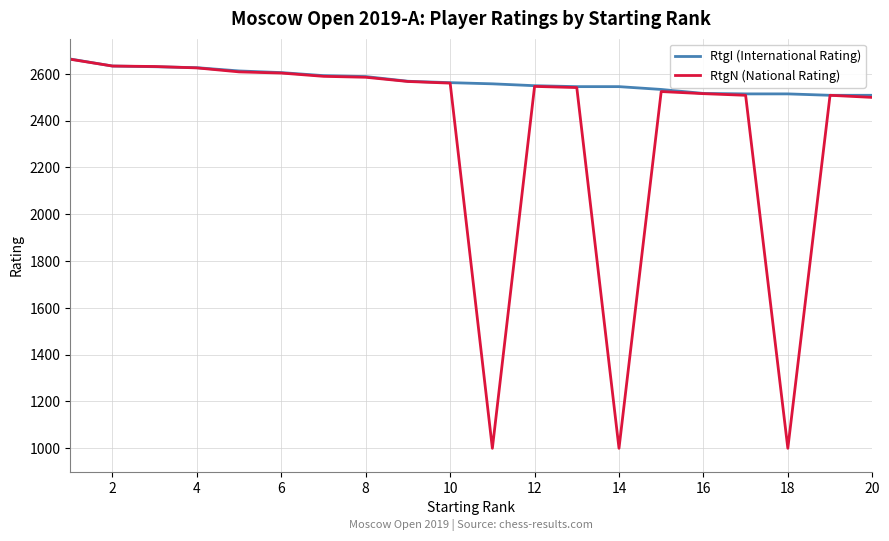

Which series has the largest total across all categories?

RtgI (International Rating)